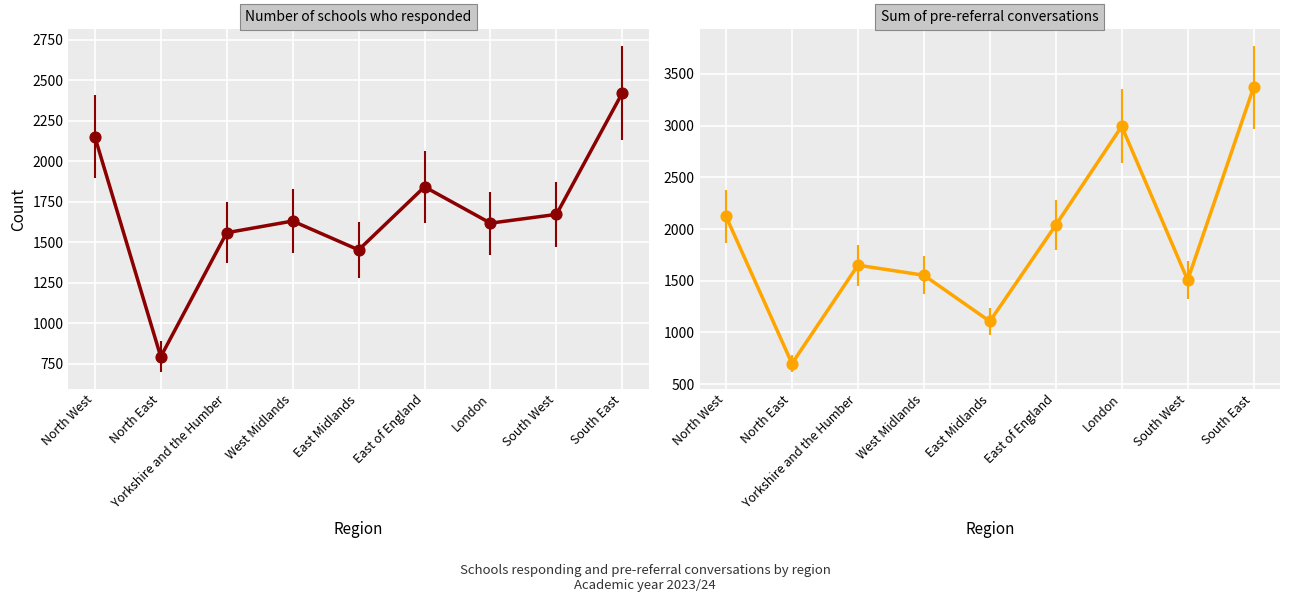

Is the value of Number of schools who responded at Yorkshire and the Humber greater than the value of Sum of pre-referral conversations at London?

No